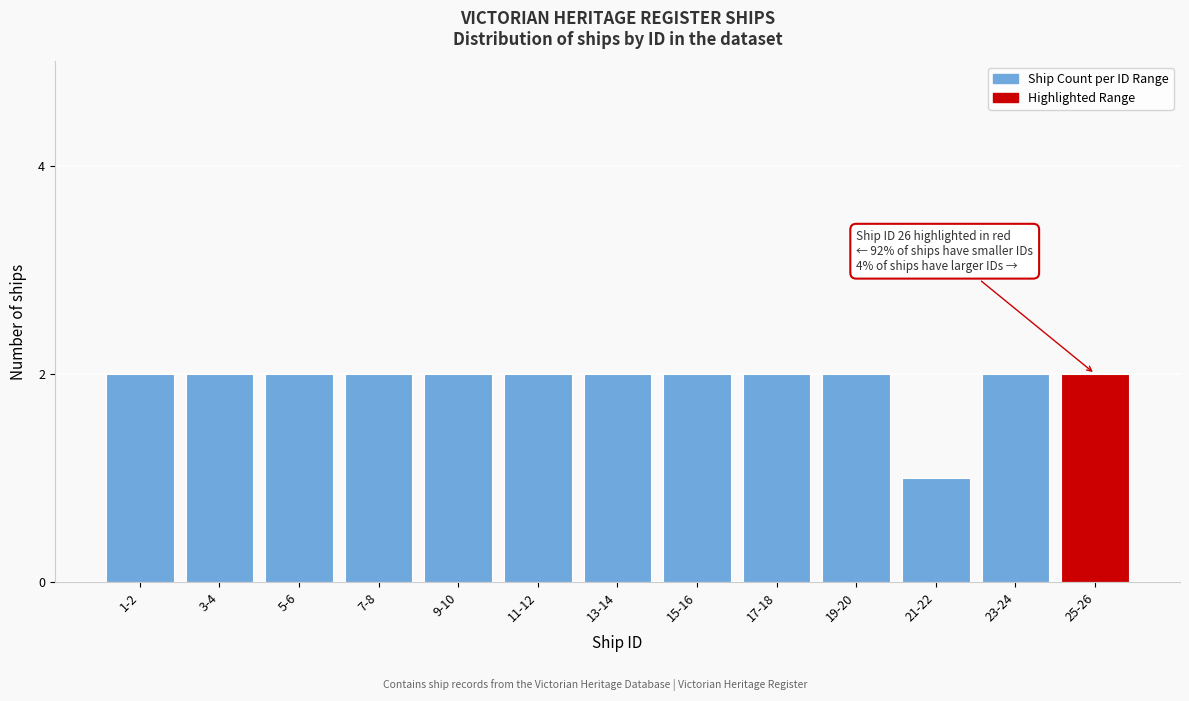

Reading left to right, extract all data points from this chart.

2	2	2	2	2	2	2	2	2	2	1	2	2